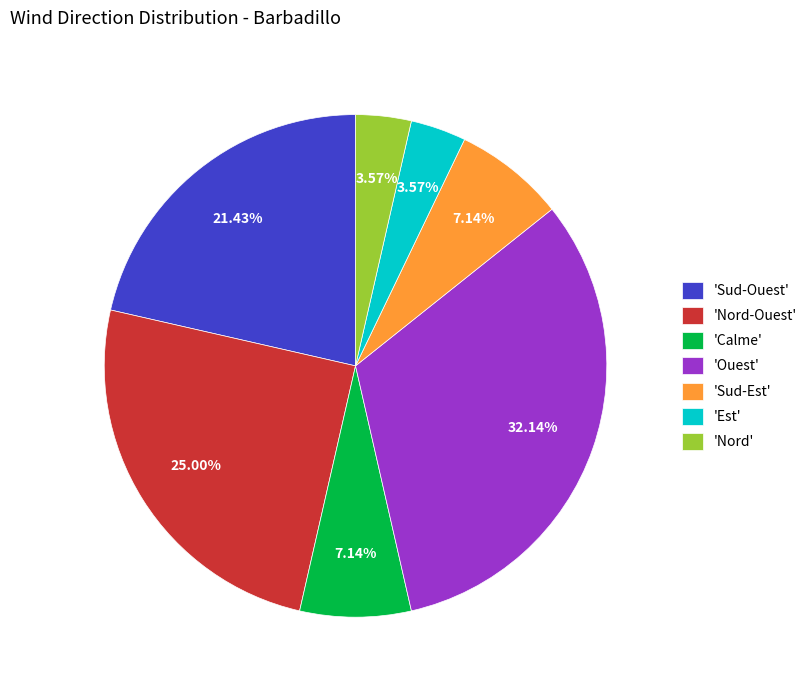

Which slice is the largest?

'Ouest'